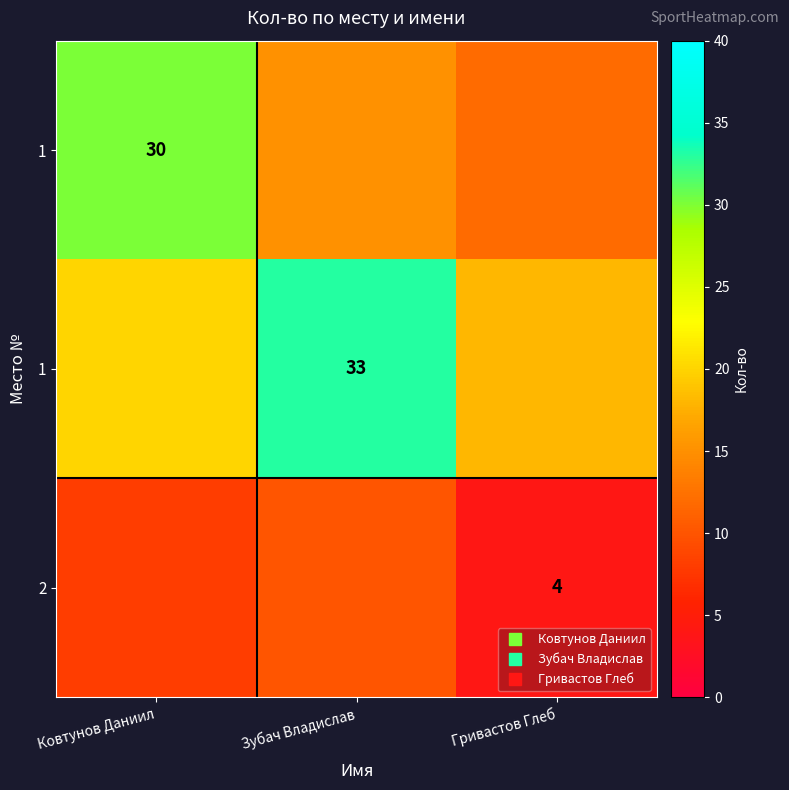

Which has a higher value, Ковтунов Даниил or Зубач Владислав?

Ковтунов Даниил